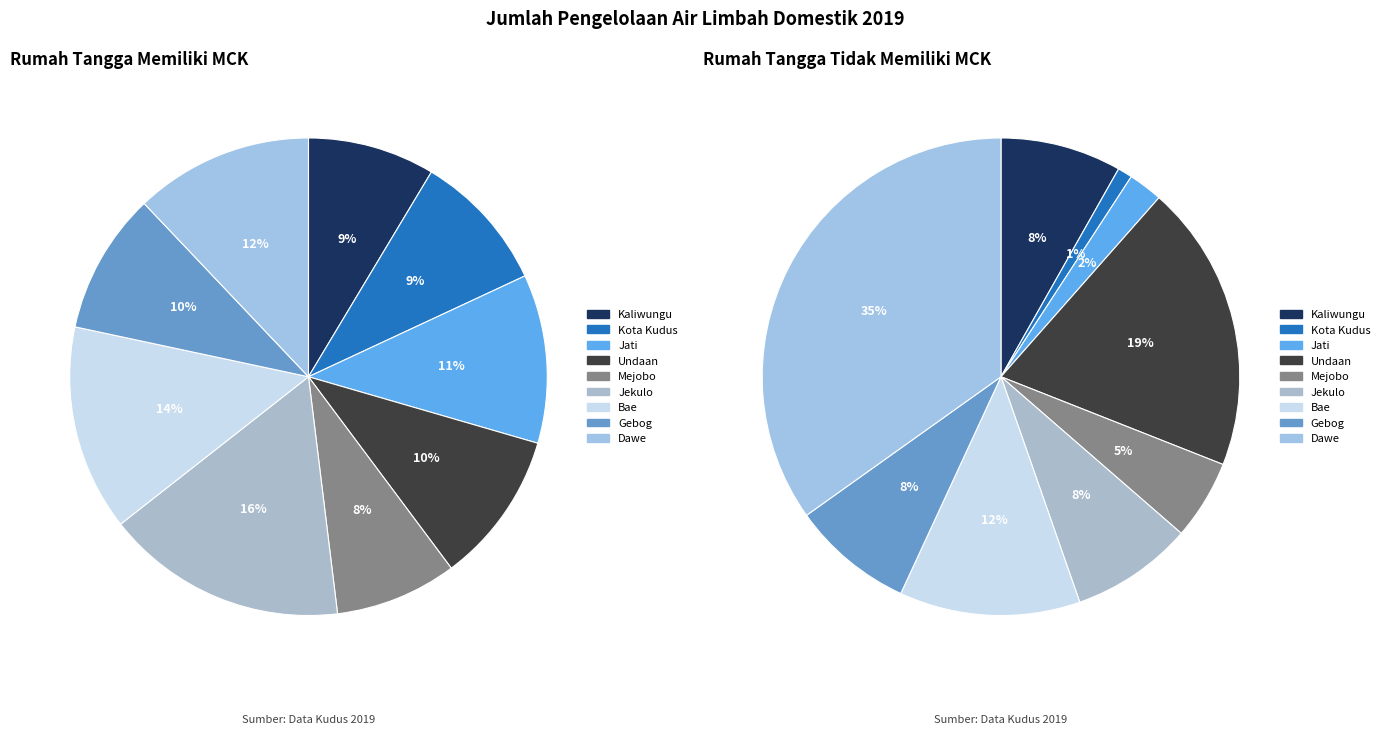

To the nearest percent, what portion does Bae represent?

12%